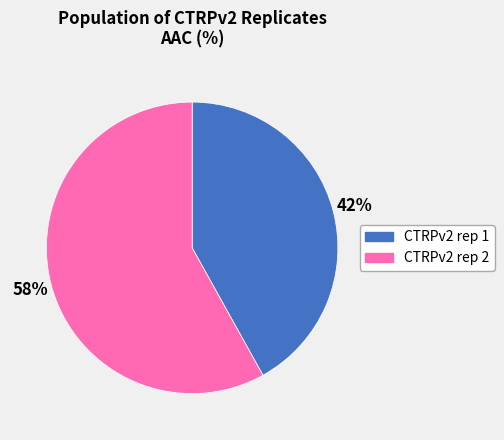

To the nearest percent, what is the average slice percentage?

50%